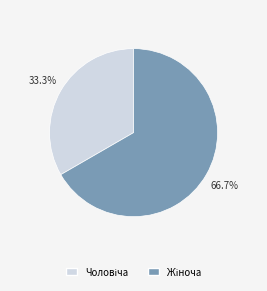

To the nearest percent, what is the average slice percentage?

50%